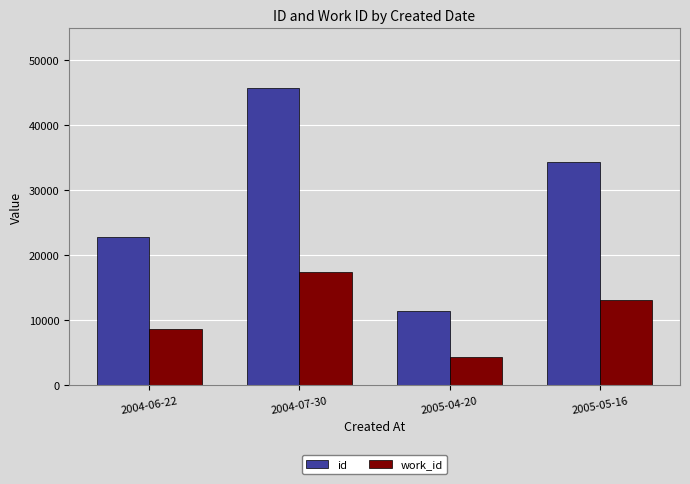

What is the total value across all series at 2004-07-30?

63178